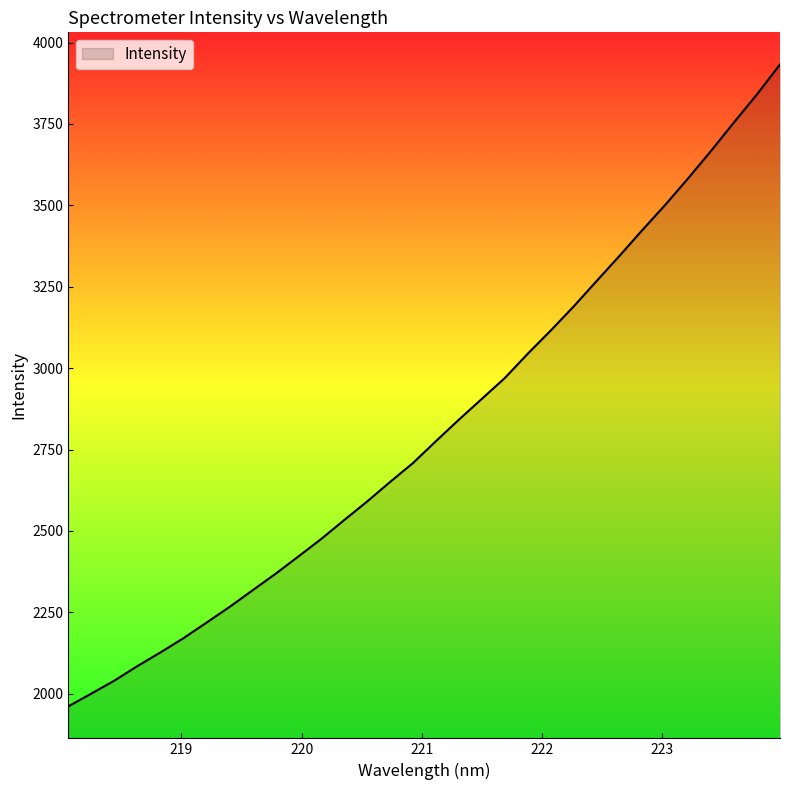

True or false: there are more than 0 points higher than both neighbors.

False